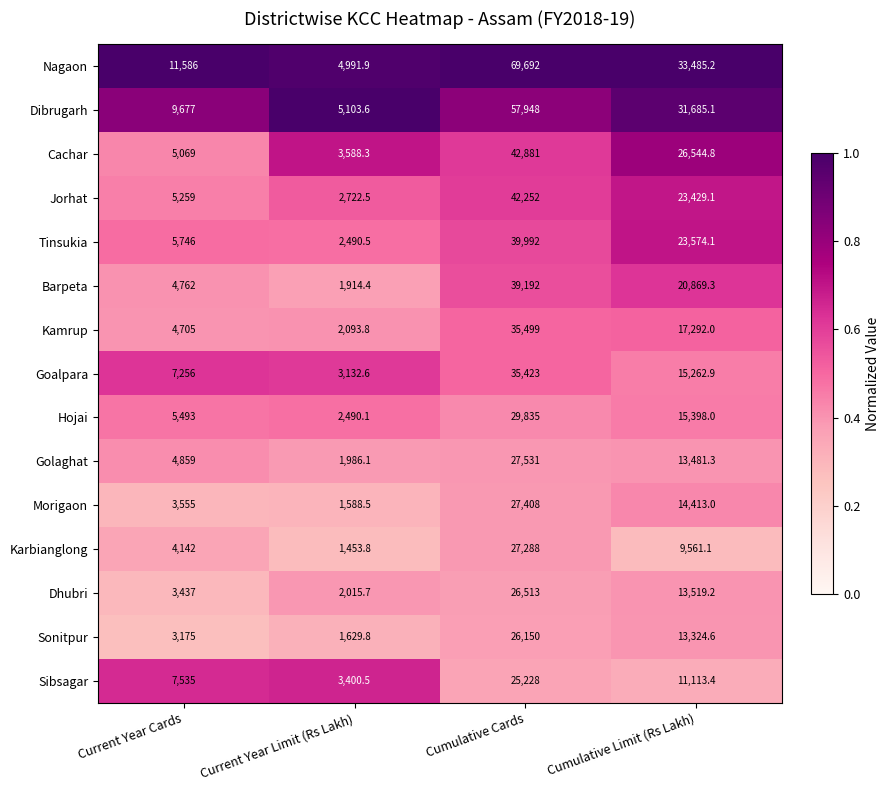

At which category is the sum across all series the highest?

Cumulative Cards